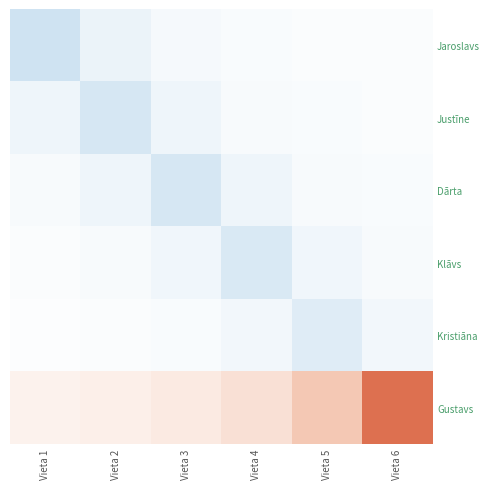

At how many categories does at least one series exceed 2?

1